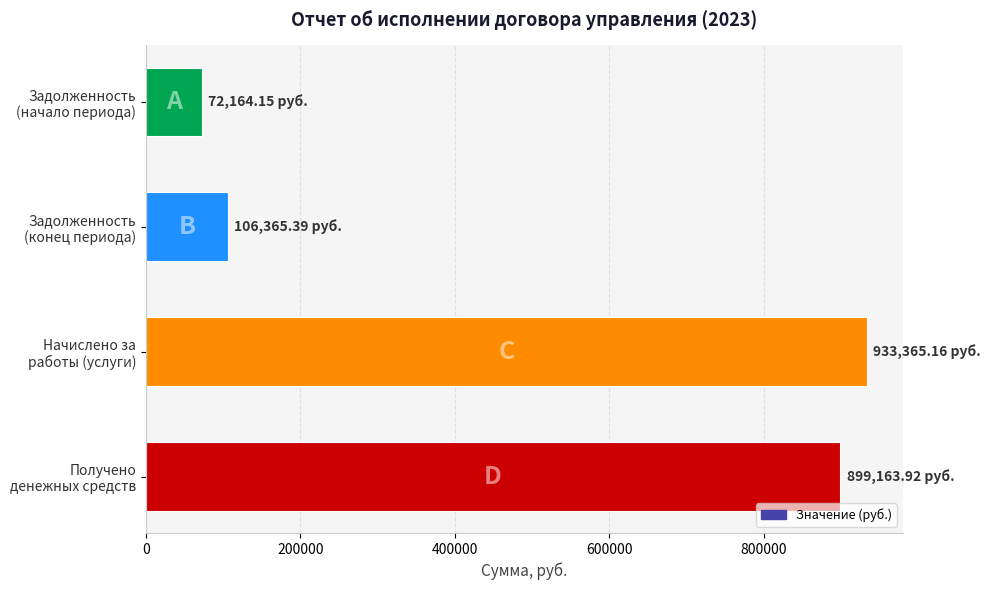

Are the bars horizontal?

Yes